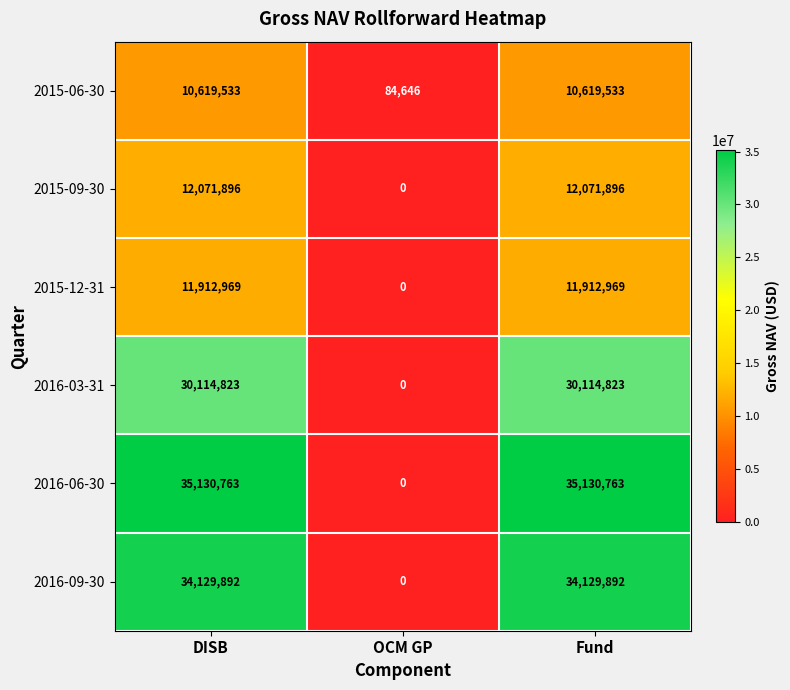

Which series changed the most between DISB and OCM GP?

2016-06-30